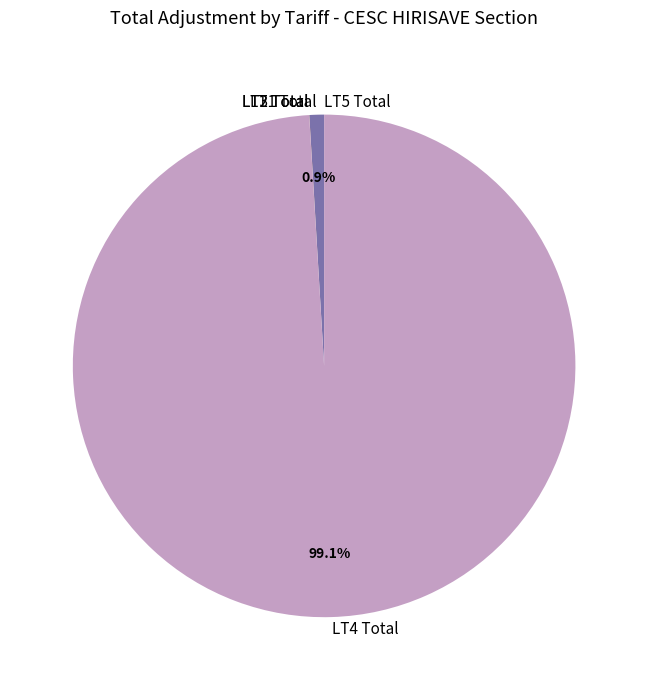

Which has a higher value, LT1 Total or LT4 Total?

LT4 Total